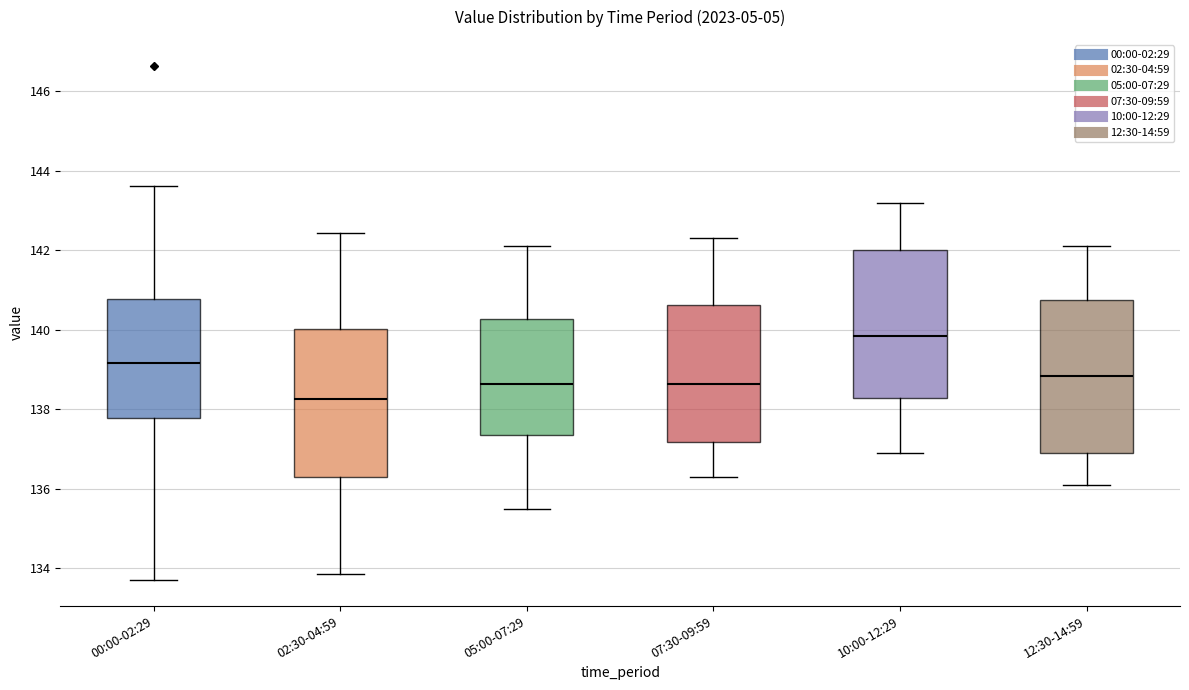

Reading left to right, read every box against the y-axis: the position of its median line, the range the box covers, and the ends of its whiskers. The values are not printed on the chart, so give them approximately, as read against the axis.

00:00-02:29: median 139.2, box 137.8 to 140.8, whiskers 133.8 to 143.6
02:30-04:59: median 138.2, box 136.2 to 140.0, whiskers 133.8 to 142.4
05:00-07:29: median 138.6, box 137.4 to 140.2, whiskers 135.6 to 142.2
07:30-09:59: median 138.6, box 137.2 to 140.6, whiskers 136.4 to 142.4
10:00-12:29: median 139.8, box 138.2 to 142.0, whiskers 137.0 to 143.2
12:30-14:59: median 138.8, box 137.0 to 140.8, whiskers 136.2 to 142.2